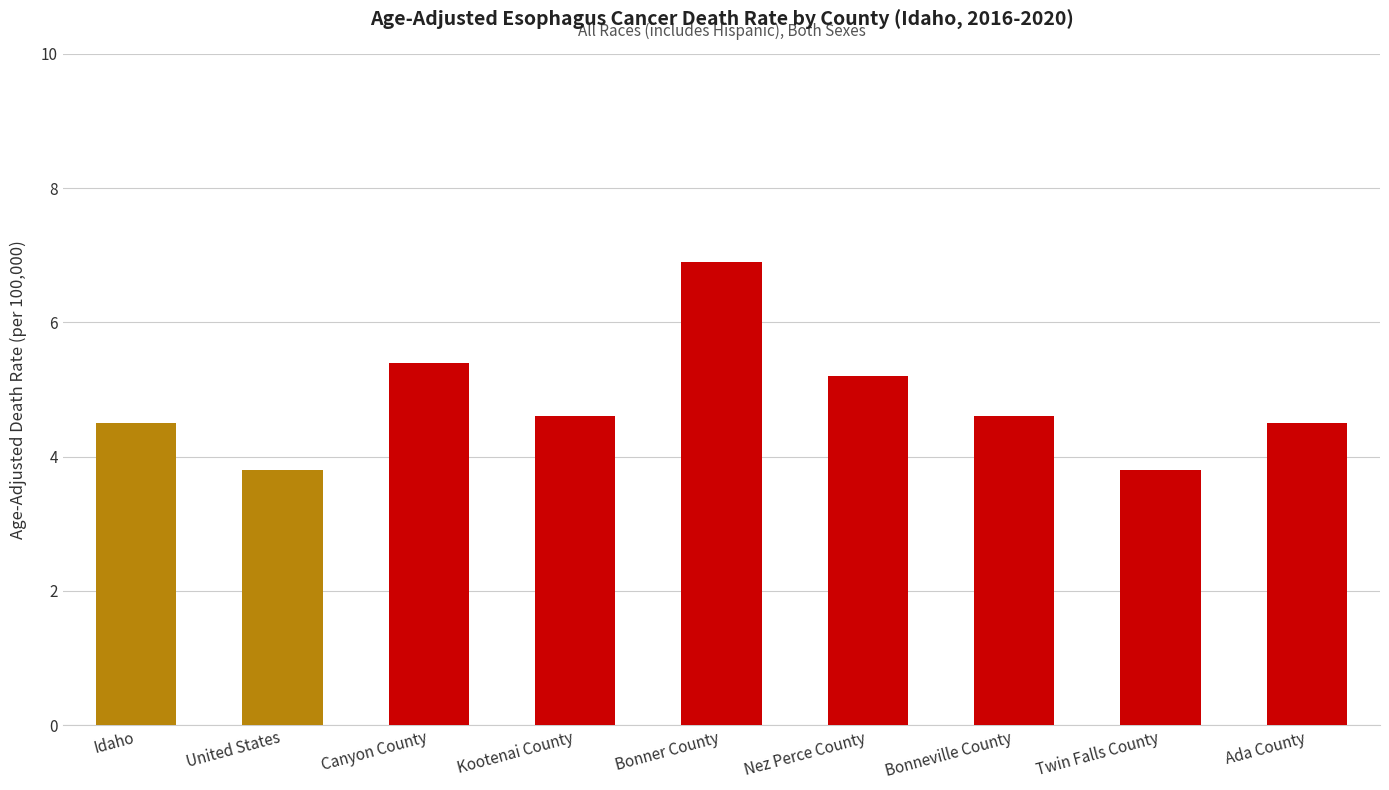

True or false: the data shows 6.8 at Bonneville County.

False